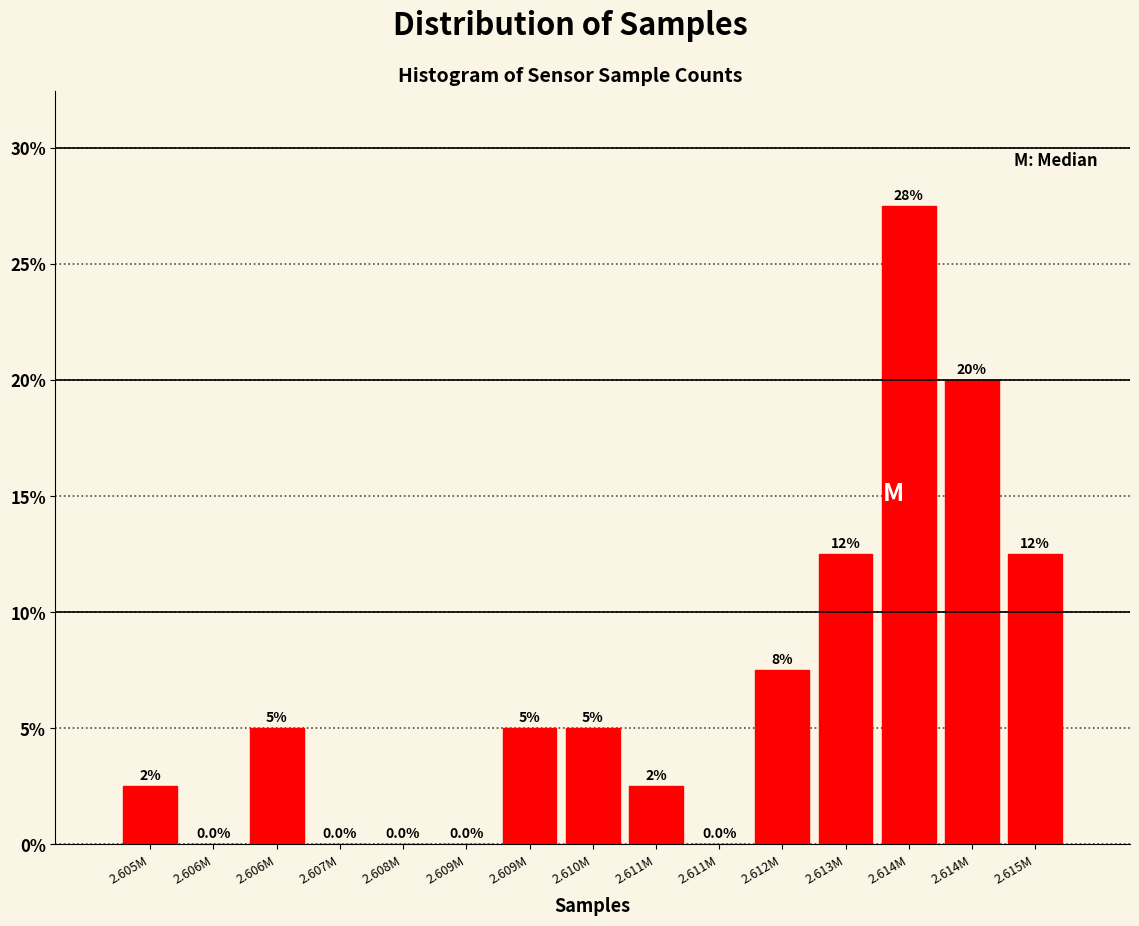

How many values are above zero?

10